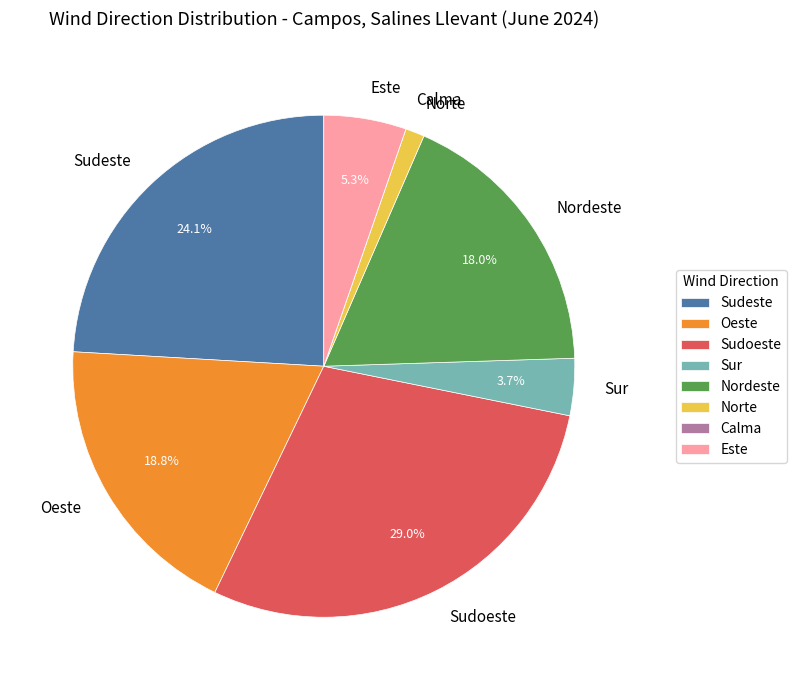

How much of the chart is everything except Este?

94.7%